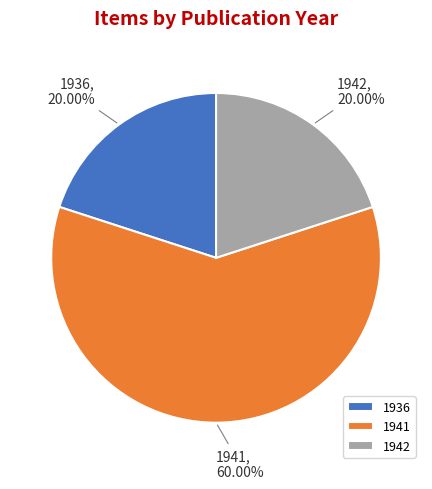

What is the largest slice in the pie chart?

1941